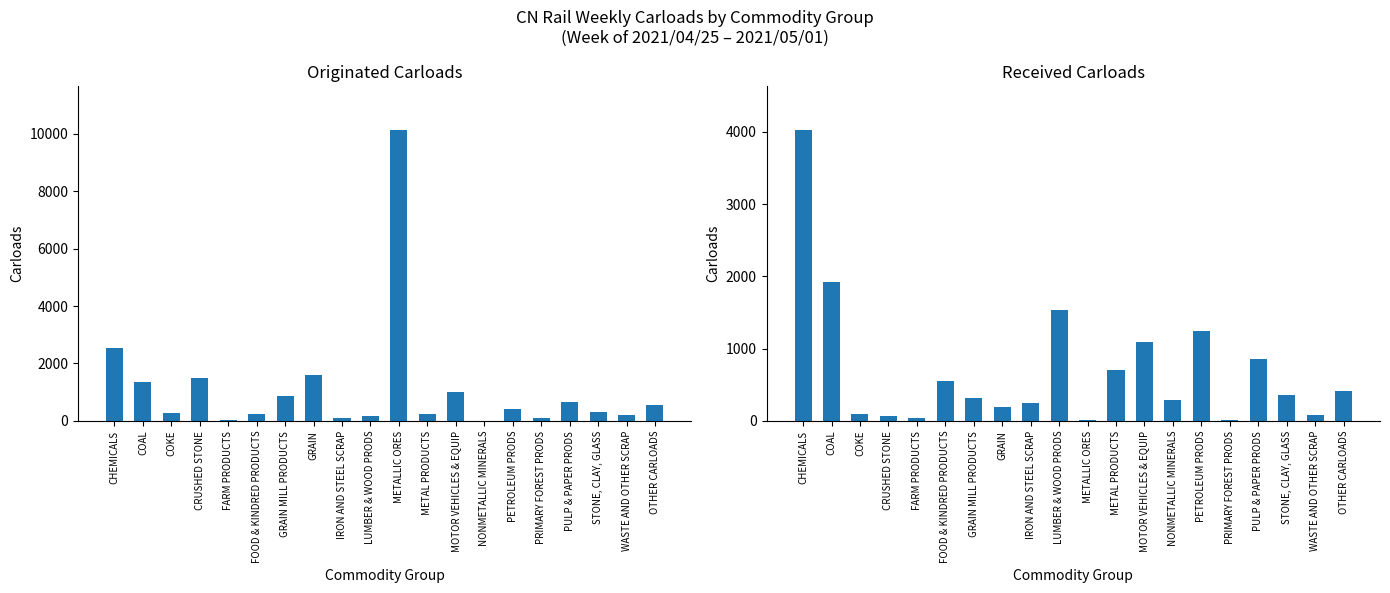

What is the label of the 2nd bar from the left?

COAL